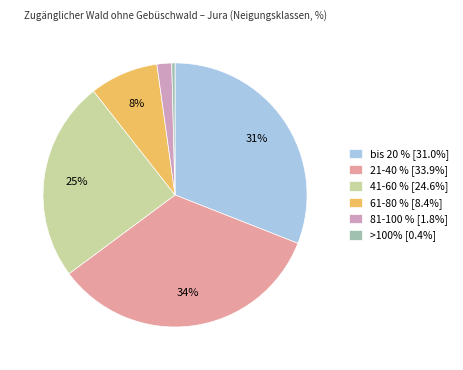

Combined, do 61-80 % [8.4%] and 21-40 % [33.9%] account for over 50%?

No